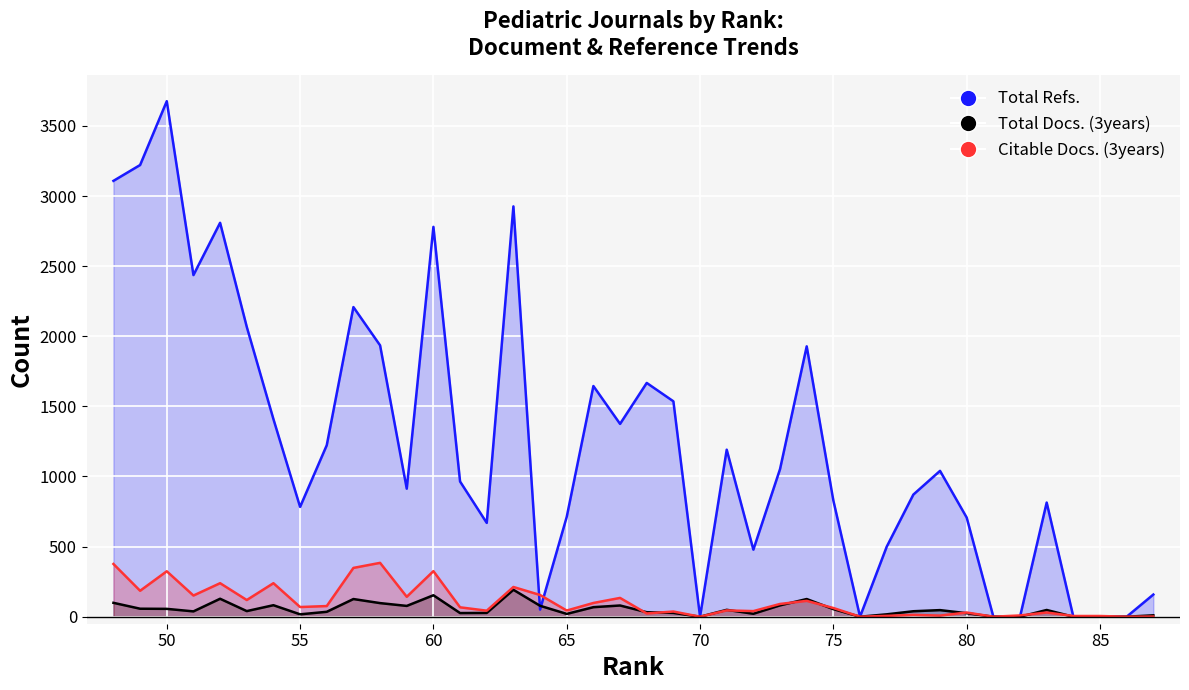

True or false: Citable Docs. (3years) has a value of 60 at 25.

False